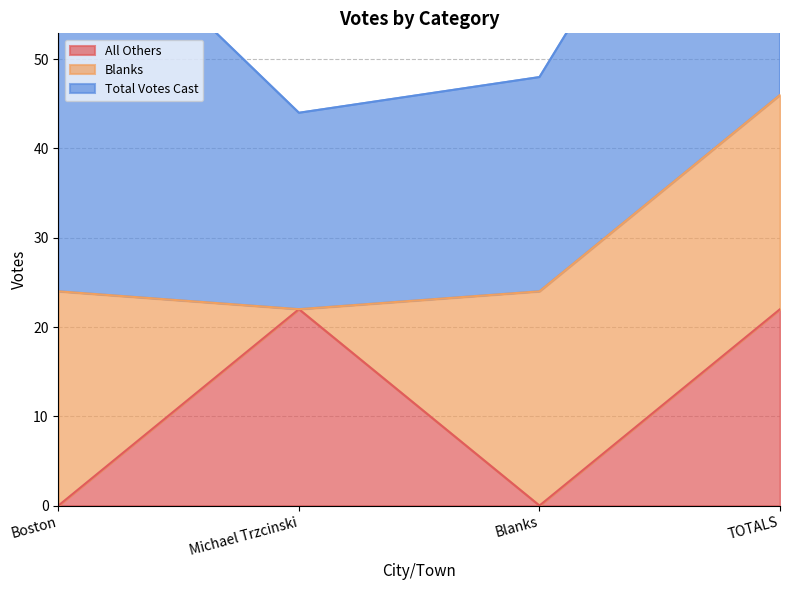

What is the label of the 1st point from the right?

TOTALS